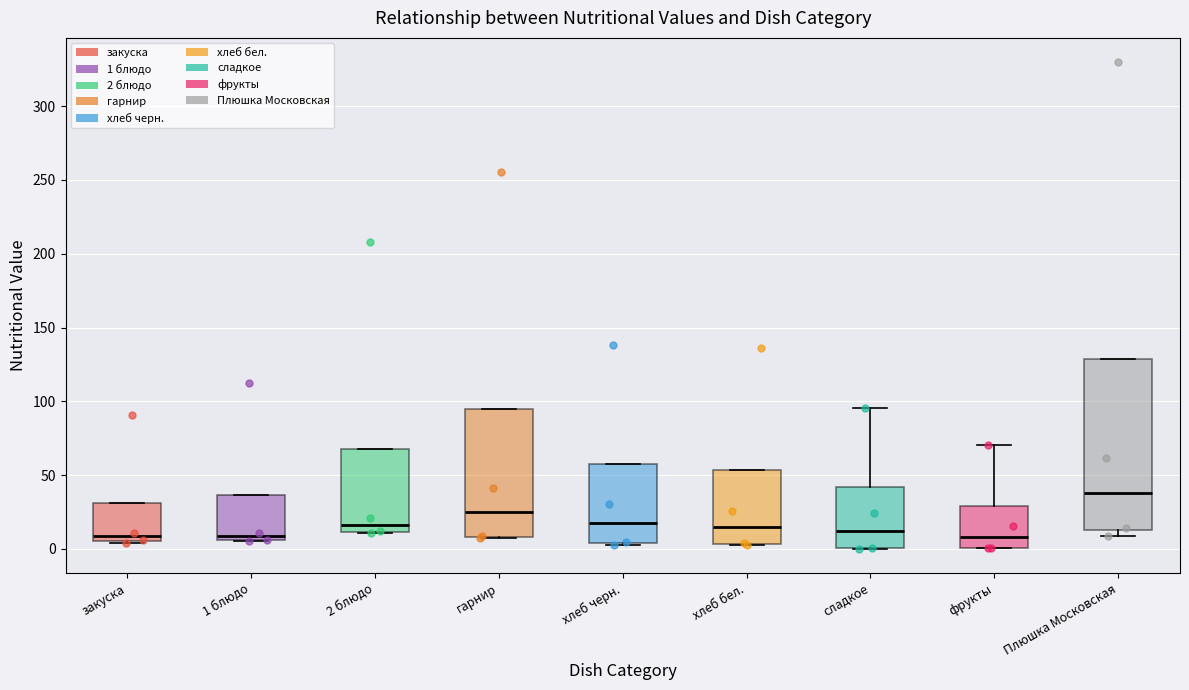

Where is the upper edge of the box for сладкое on the y-axis? The values are not printed on the chart, so give them approximately, as read against the axis.

40